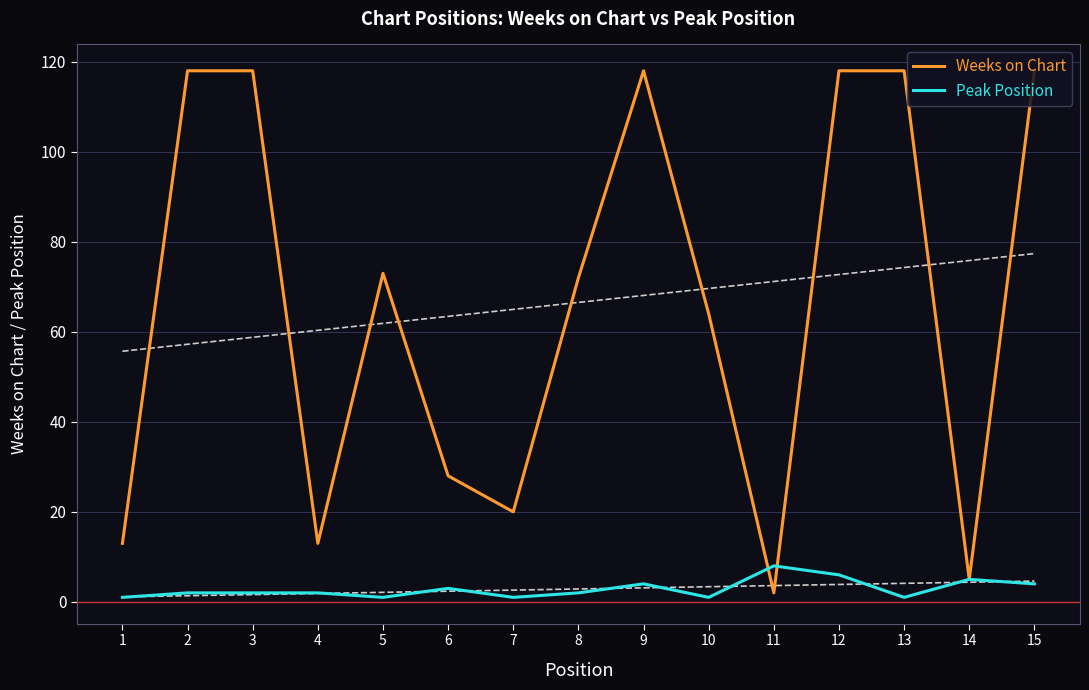

Reading left to right, extract all data points from this chart.

Weeks on Chart: 13	118	118	13	73	28	20	72	118	64	2	118	118	5	118
Peak Position: 1	2	2	2	1	3	1	2	4	1	8	6	1	5	4